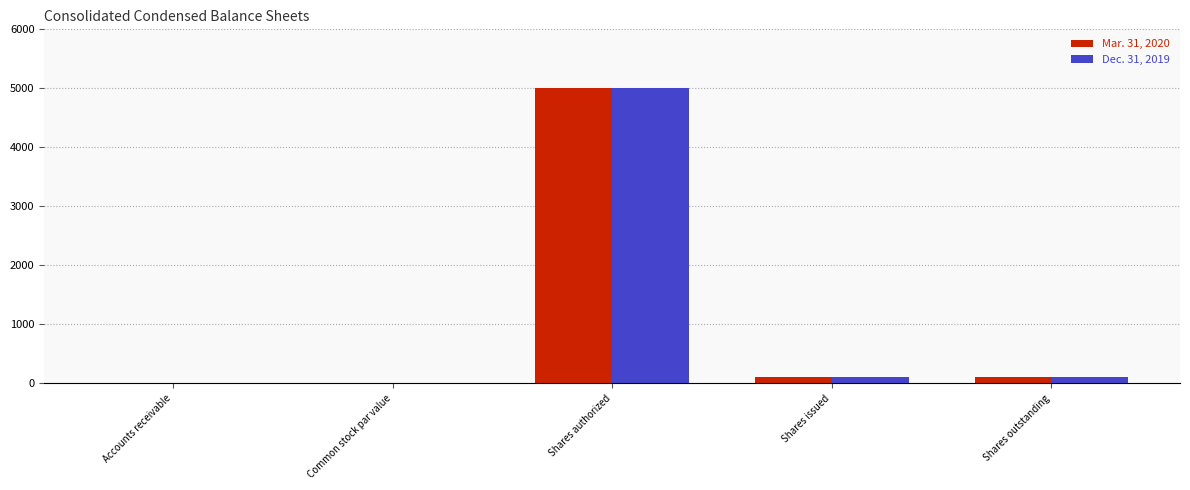

Is it true that Dec. 31, 2019 equals 5000.0 at Shares authorized?

True